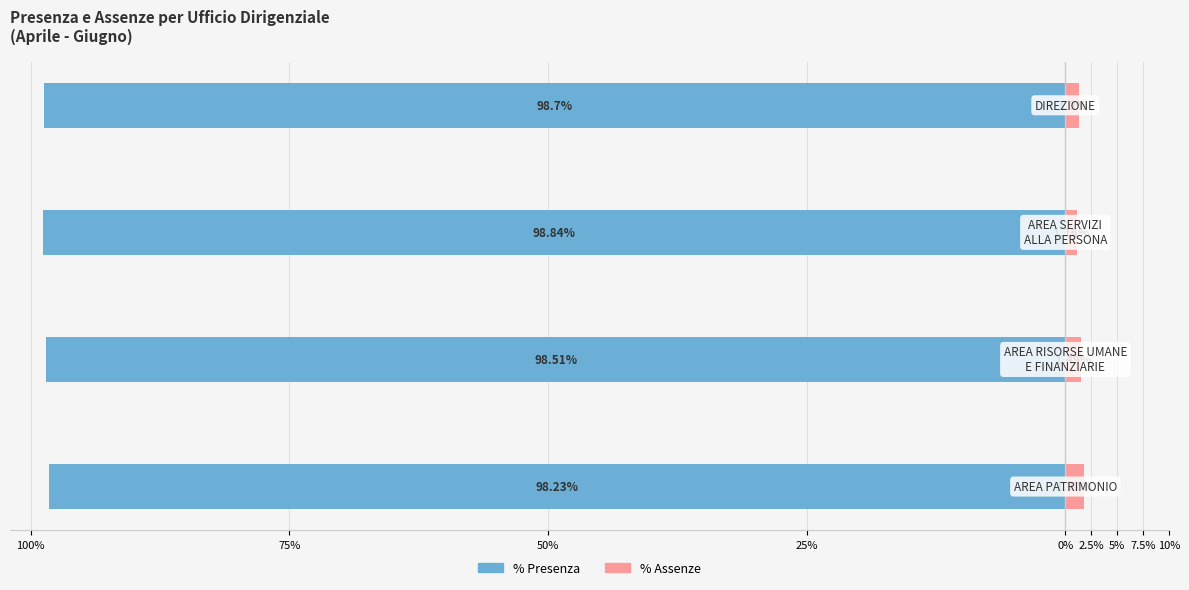

What is the smallest value displayed?

-98.8